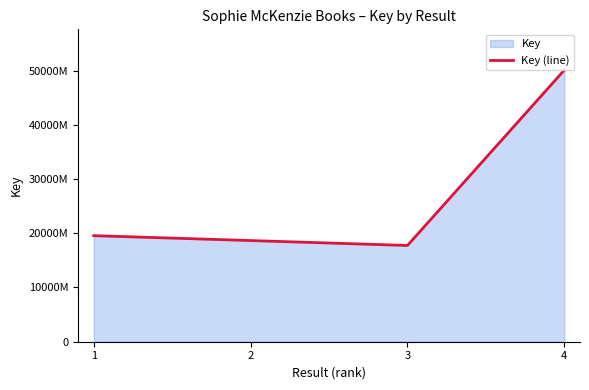

Does the chart have visible grid lines?

No